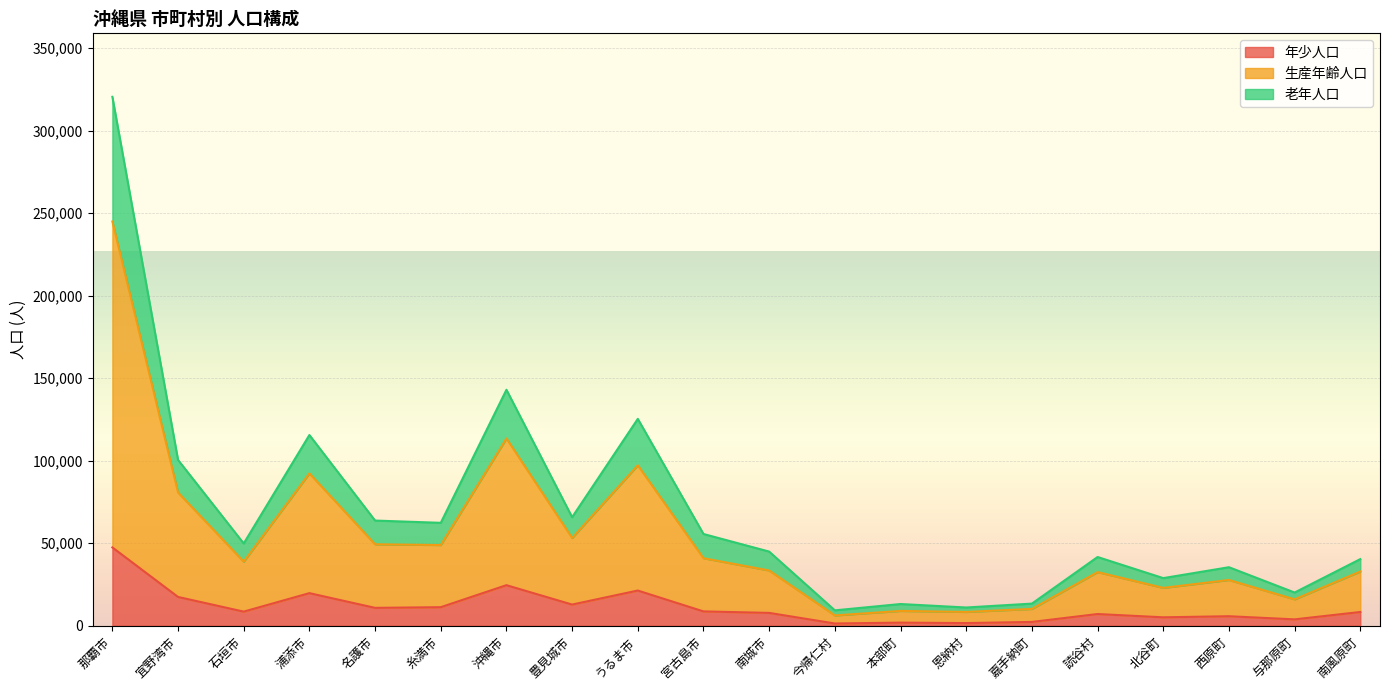

Where is the first local maximum for 老年人口?

浦添市